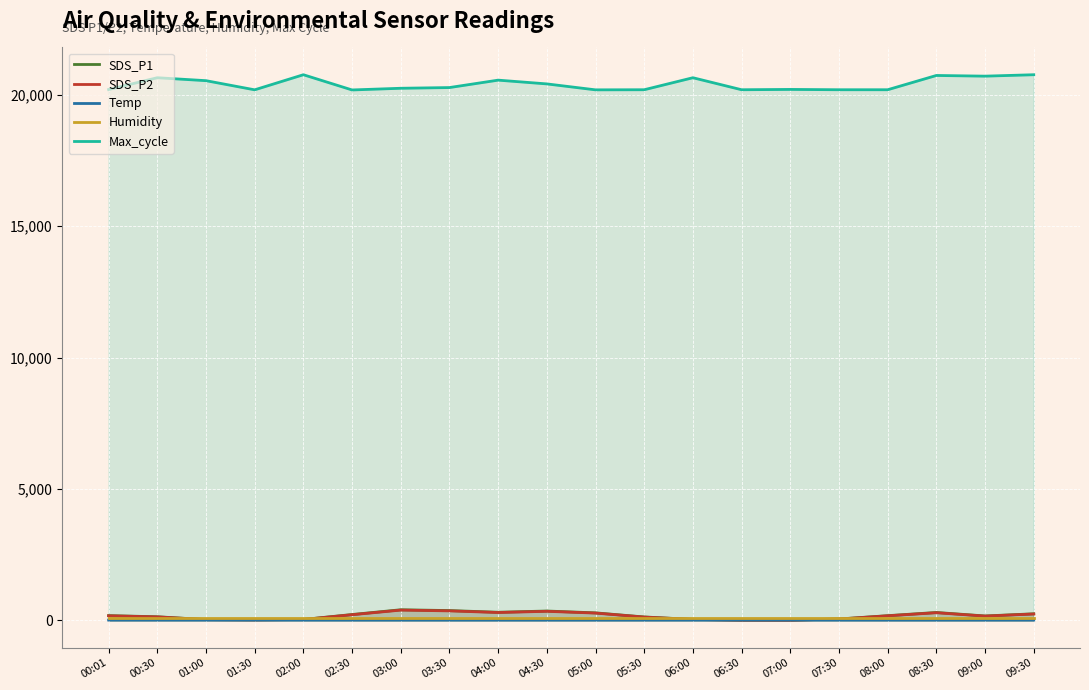

At 08:00, list the series in order from smallest to largest.

Temp, Humidity, SDS_P2, SDS_P1, Max_cycle